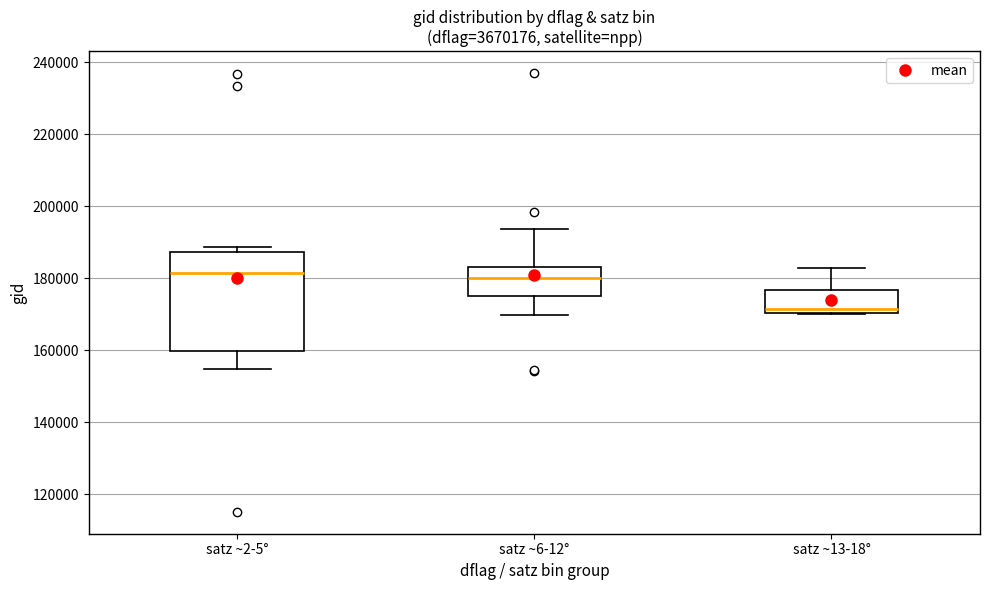

Reading left to right, transcribe this box plot: for each box, give where its median line is, the range the box spans, and where its two whiskers end, as read against the y-axis. The values are not printed on the chart, so give them approximately, as read against the axis.

satz ~2-5°: median 182000, box 160000 to 188000, whiskers 154000 to 188000 (just above the box's upper edge)
satz ~6-12°: median 180000, box 176000 to 184000, whiskers 170000 to 194000
satz ~13-18°: median 172000, box 170000 to 176000, whiskers 170000 to 182000